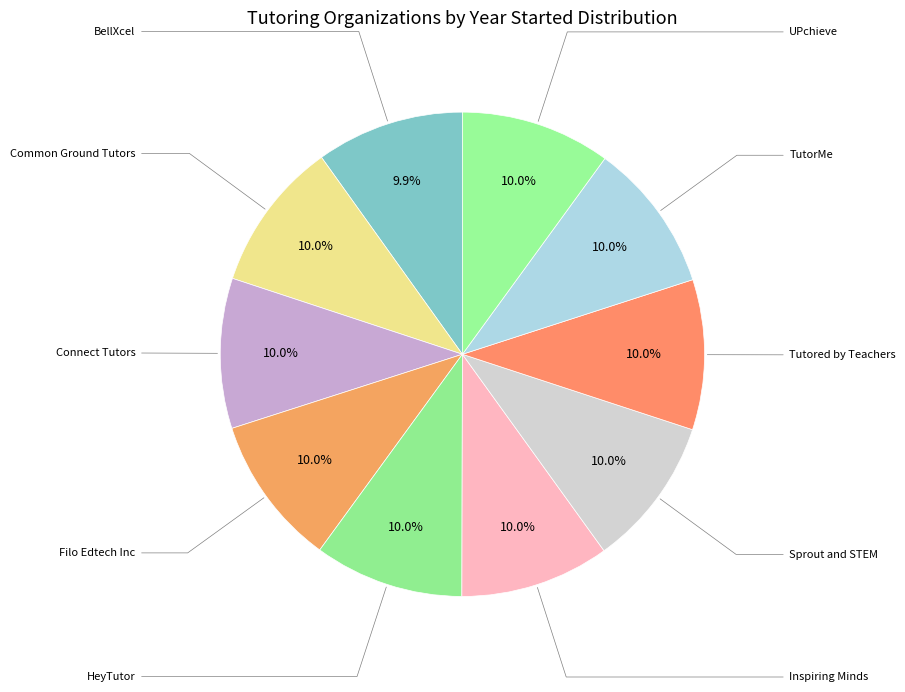

How many segments does this pie chart have?

10